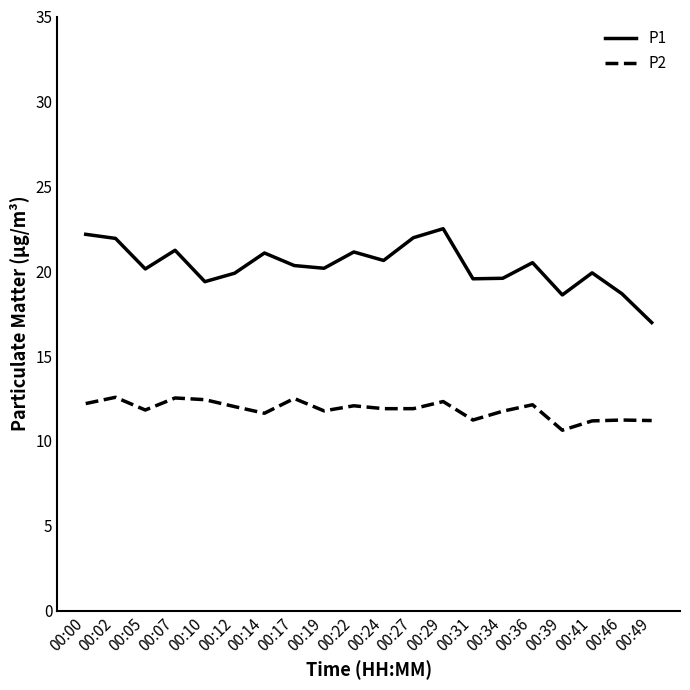

What is the difference between the highest and lowest values at 00:27?

10.1